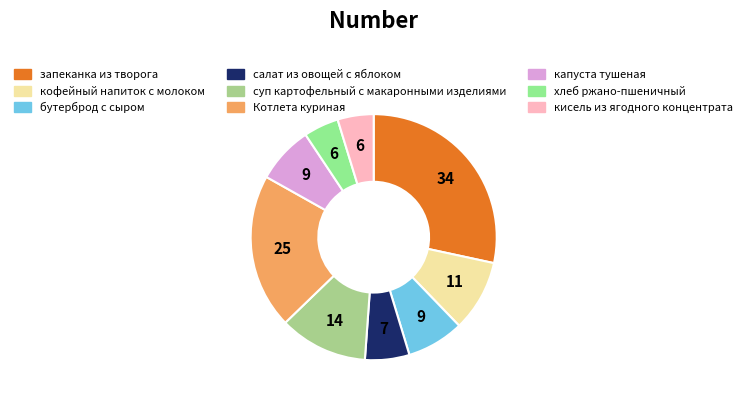

True or false: кофейный напиток с молоком accounts for 9% of the total.

True